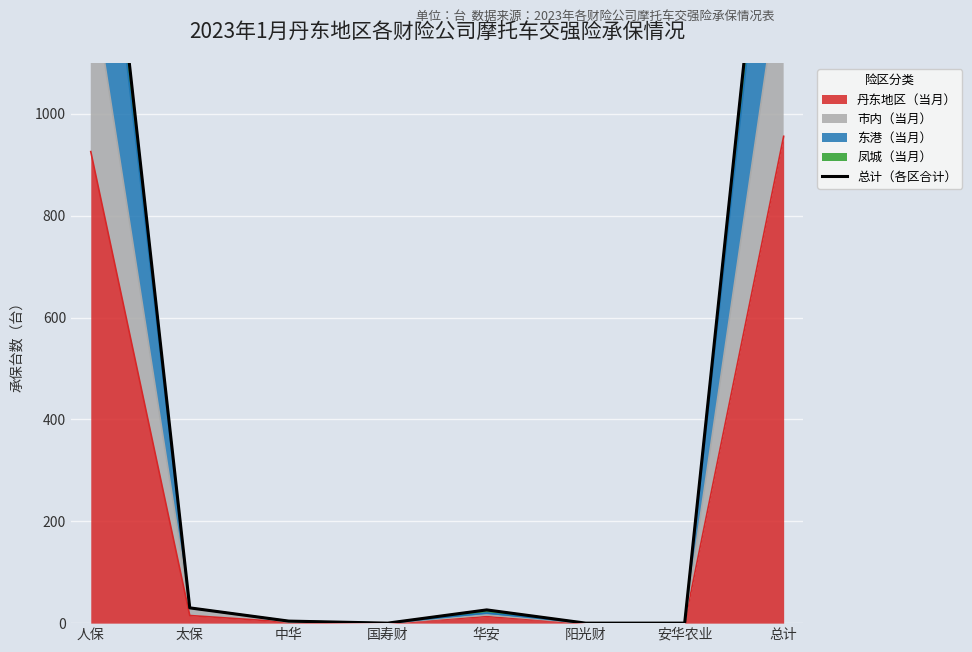

Rank the categories by value from highest to lowest.

总计, 人保, 太保, 华安, 中华, 国寿财, 阳光财, 安华农业